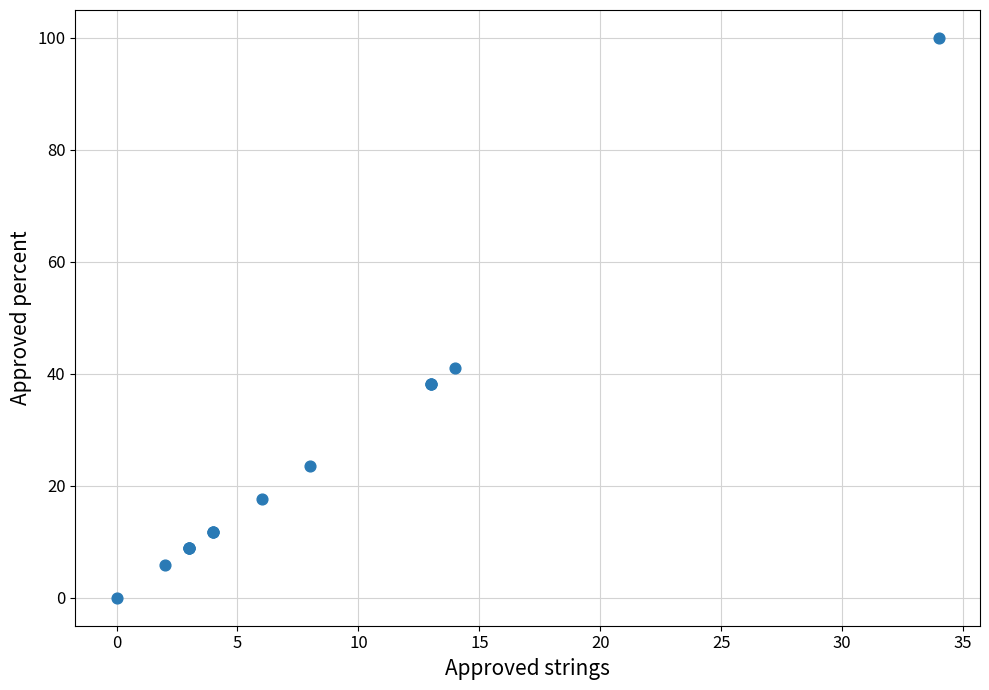

What Y value in the scatter plot is closest to 50?

41.1